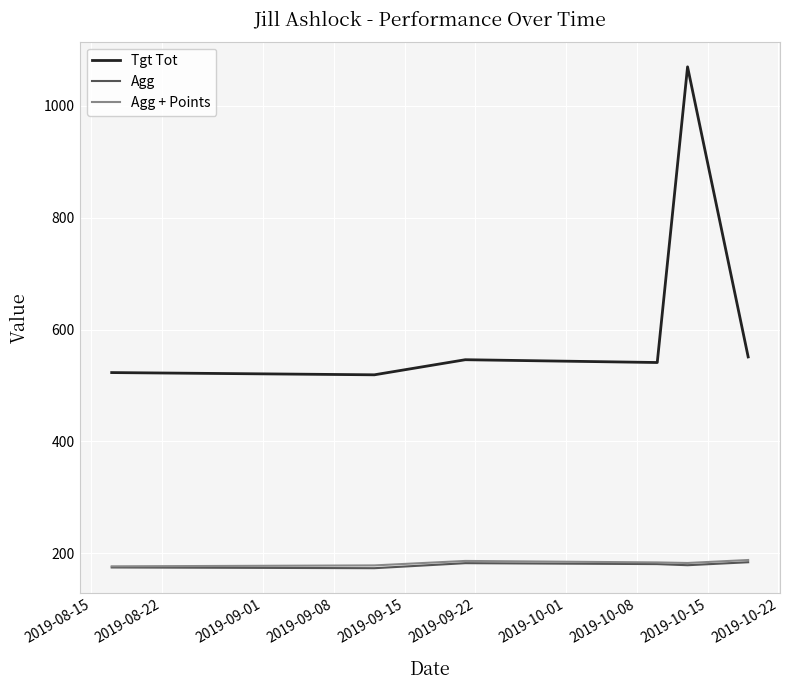

What is the highest value of the Agg + Points series?

187.7